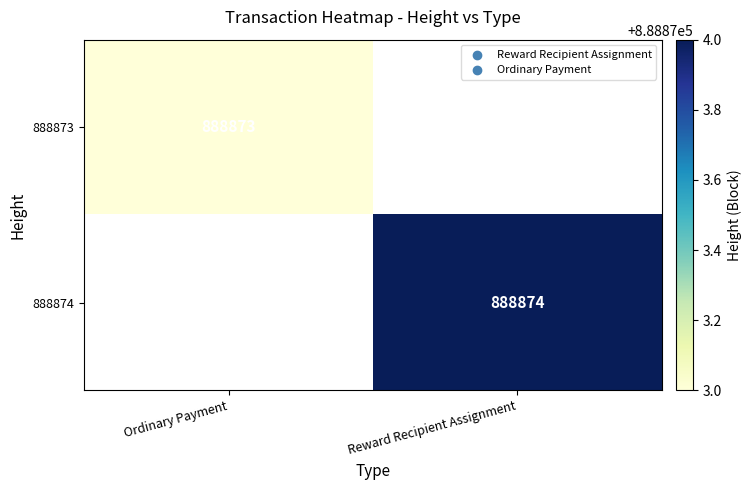

How many data points does each series have?

2